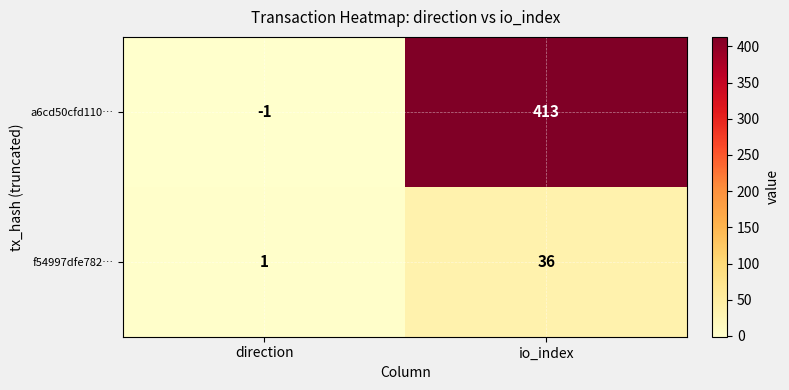

How many data points does each series have?

2